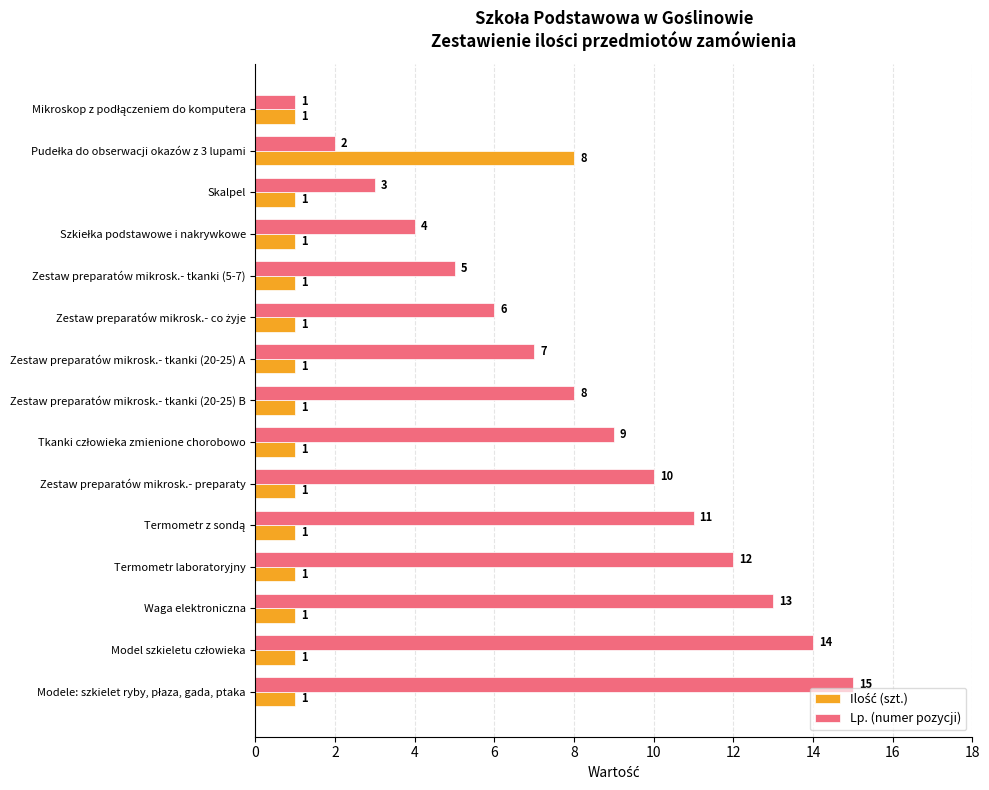

Which series has the largest range (max minus min)?

Lp. (numer pozycji)